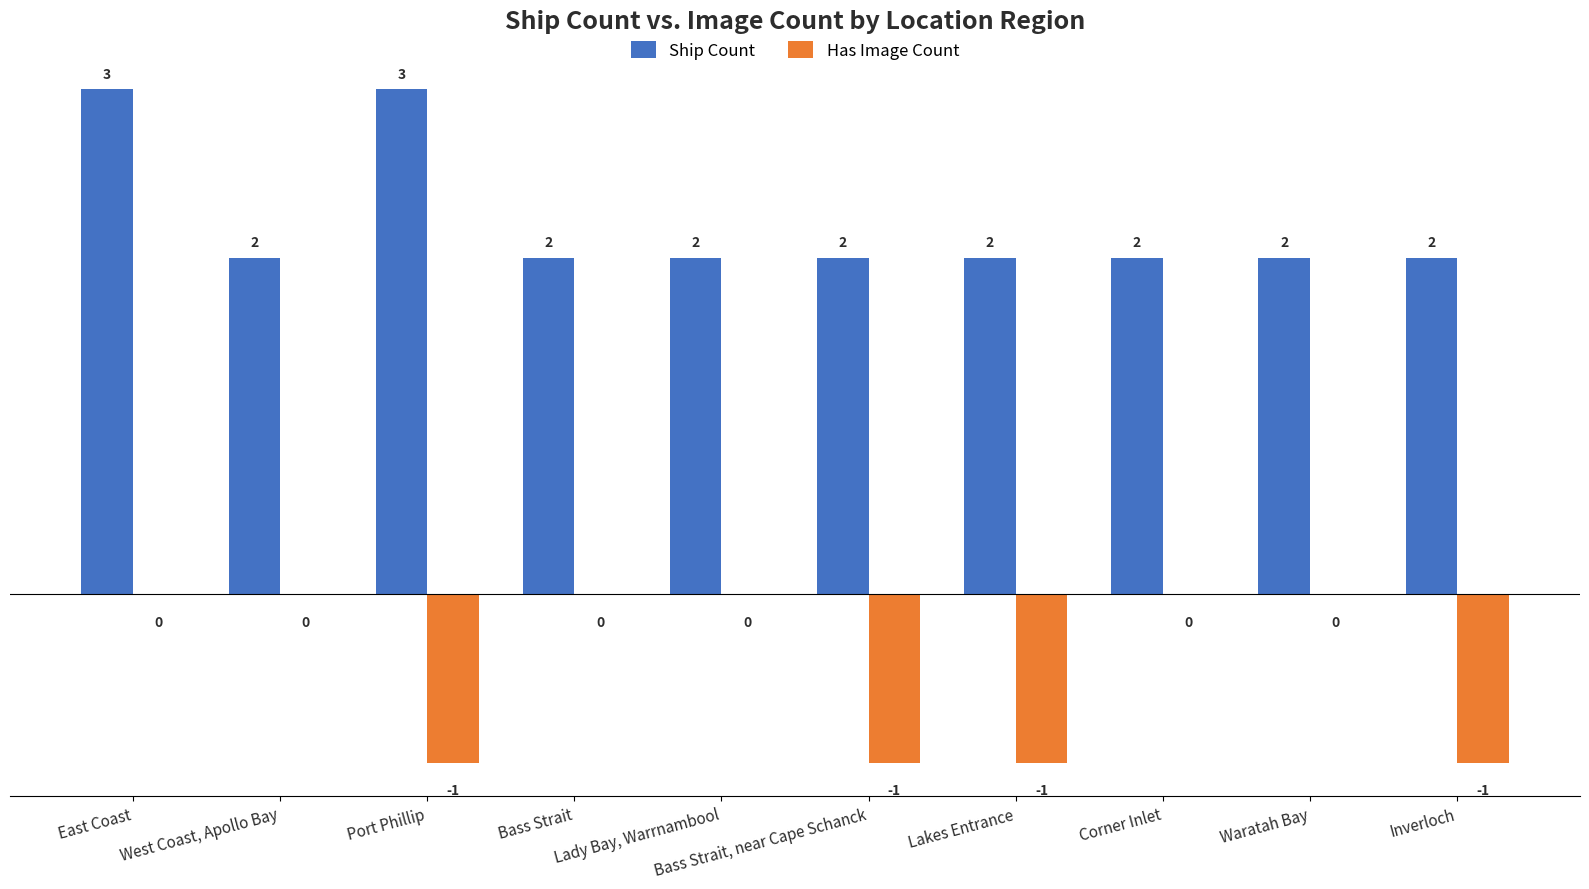

Reading left to right, what are all the values shown in this chart?

Ship Count: 3	2	3	2	2	2	2	2	2	2
Has Image Count: 0	0	-1	0	0	-1	-1	0	0	-1